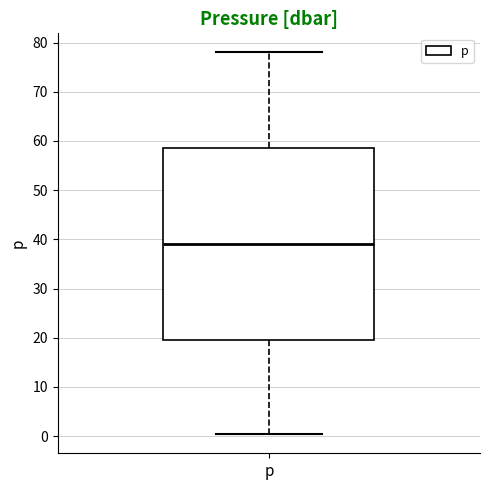

Transcribe this box plot: give where the median line is, the range the box spans, and where the two whiskers end, as read against the y-axis. The values are not printed on the chart, so give them approximately, as read against the axis.

median 39, box 20 to 59, whiskers 0 to 78